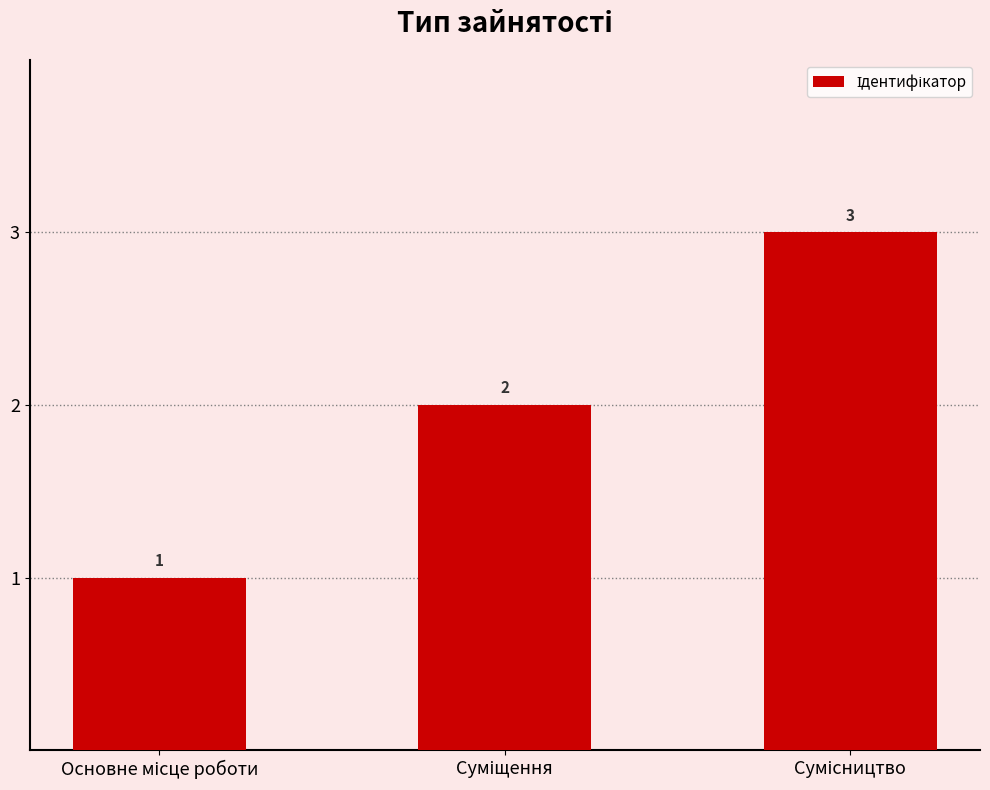

What is the value of the 3rd bar from the left?

3